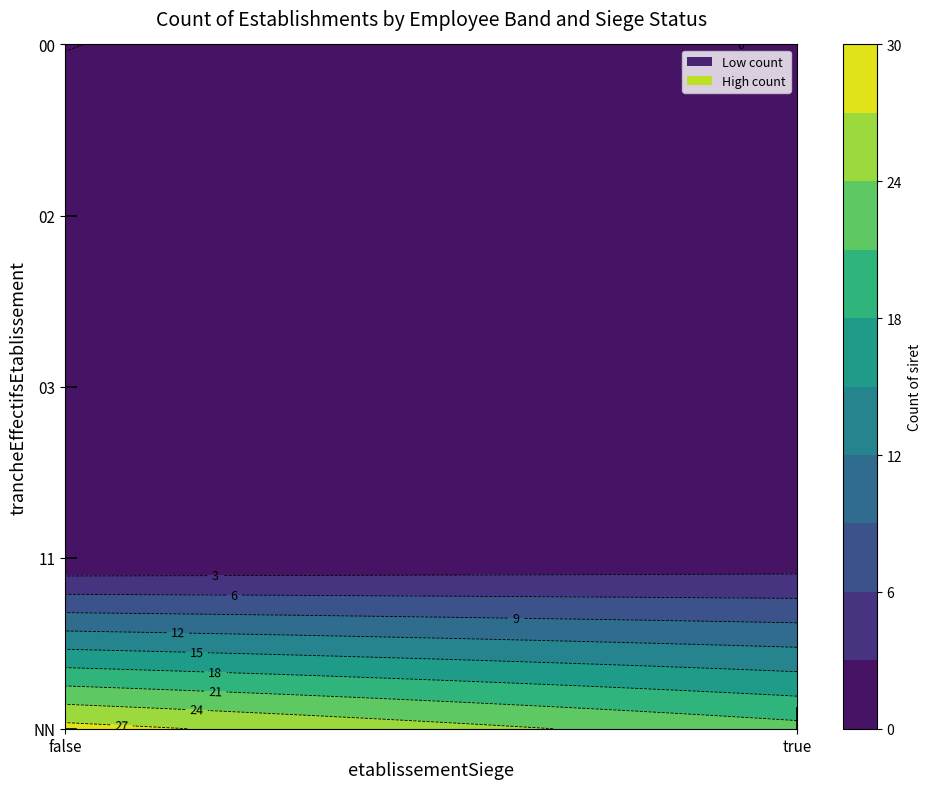

What is the average value?

5